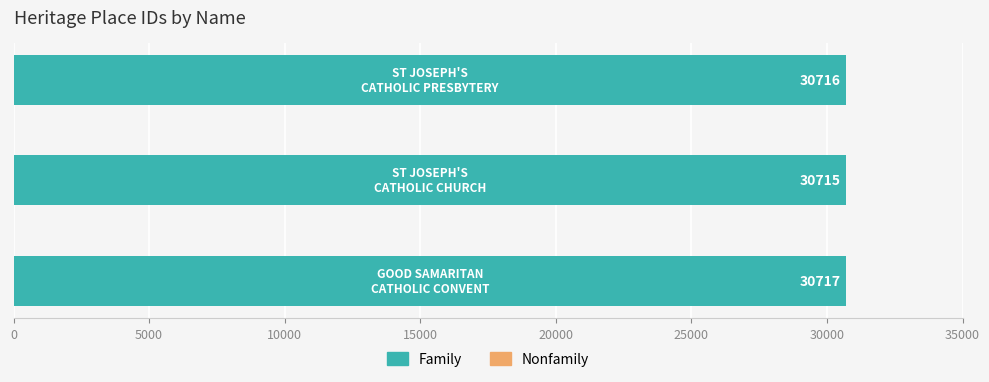

What is the greatest value displayed?

30717